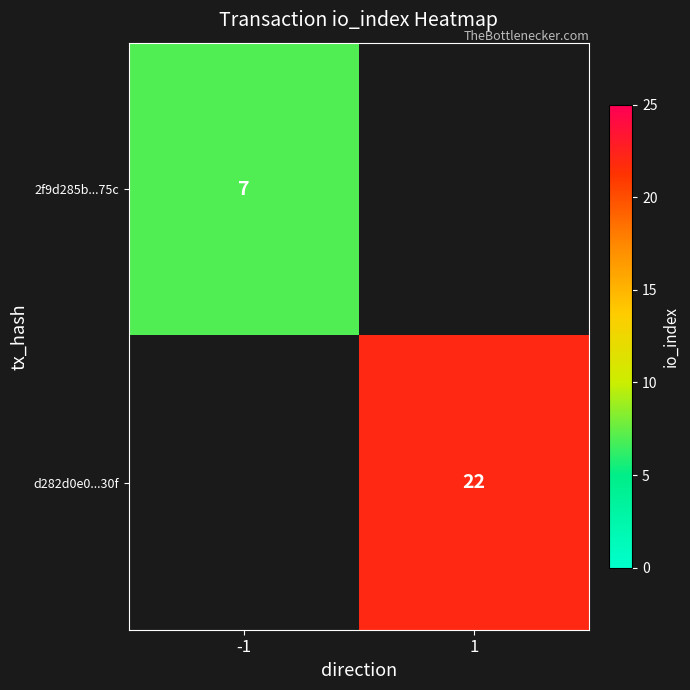

True or false: 2f9d285b...75c has a value of 7 at -1.

True